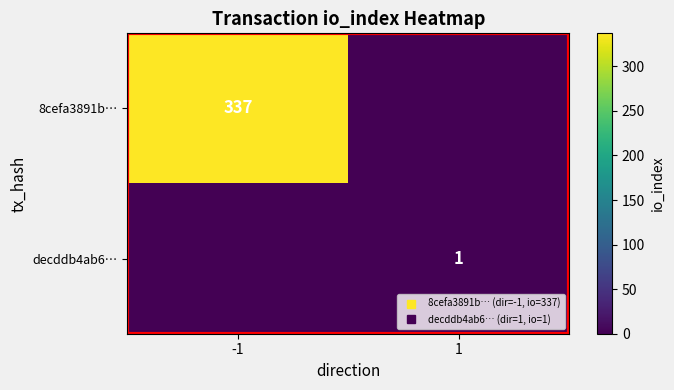

How many data points does each series have?

2